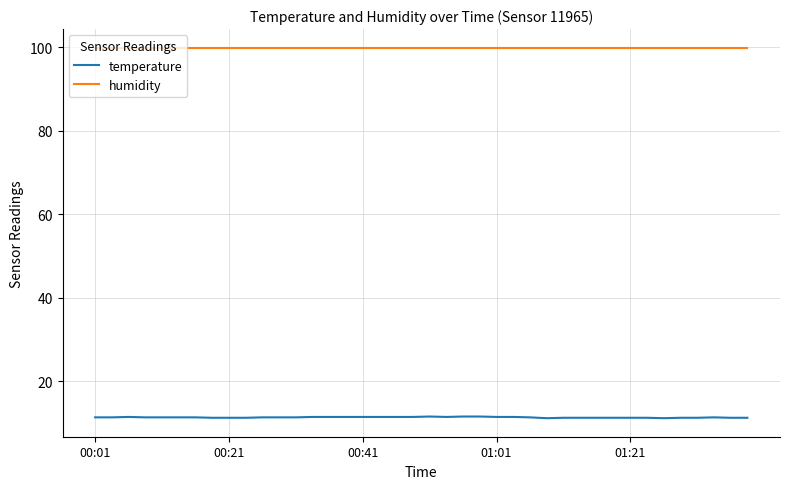

True or false: humidity and temperature intersect in this chart.

False